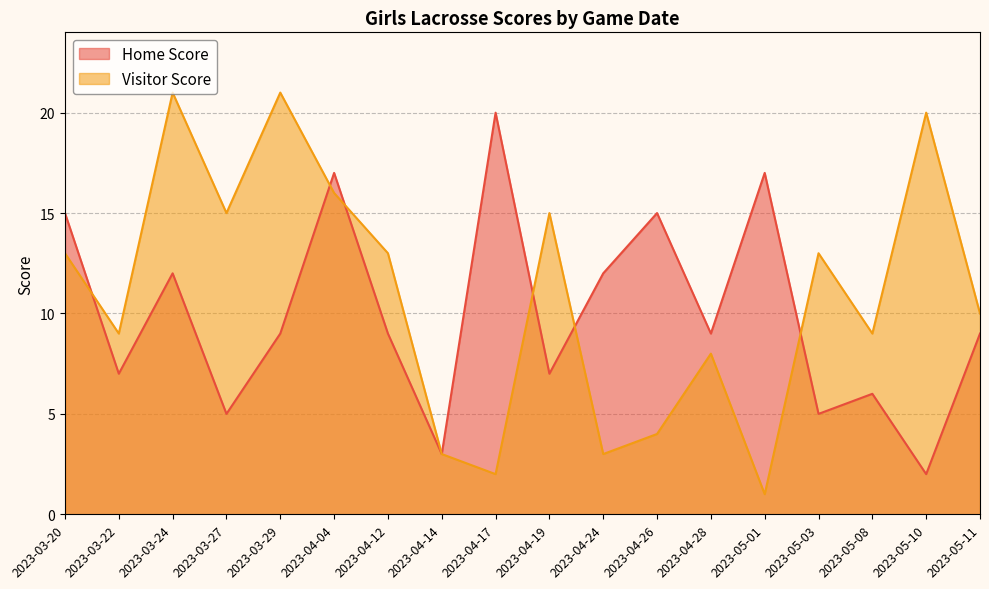

How many interior local peaks does the Visitor Score series have?

6